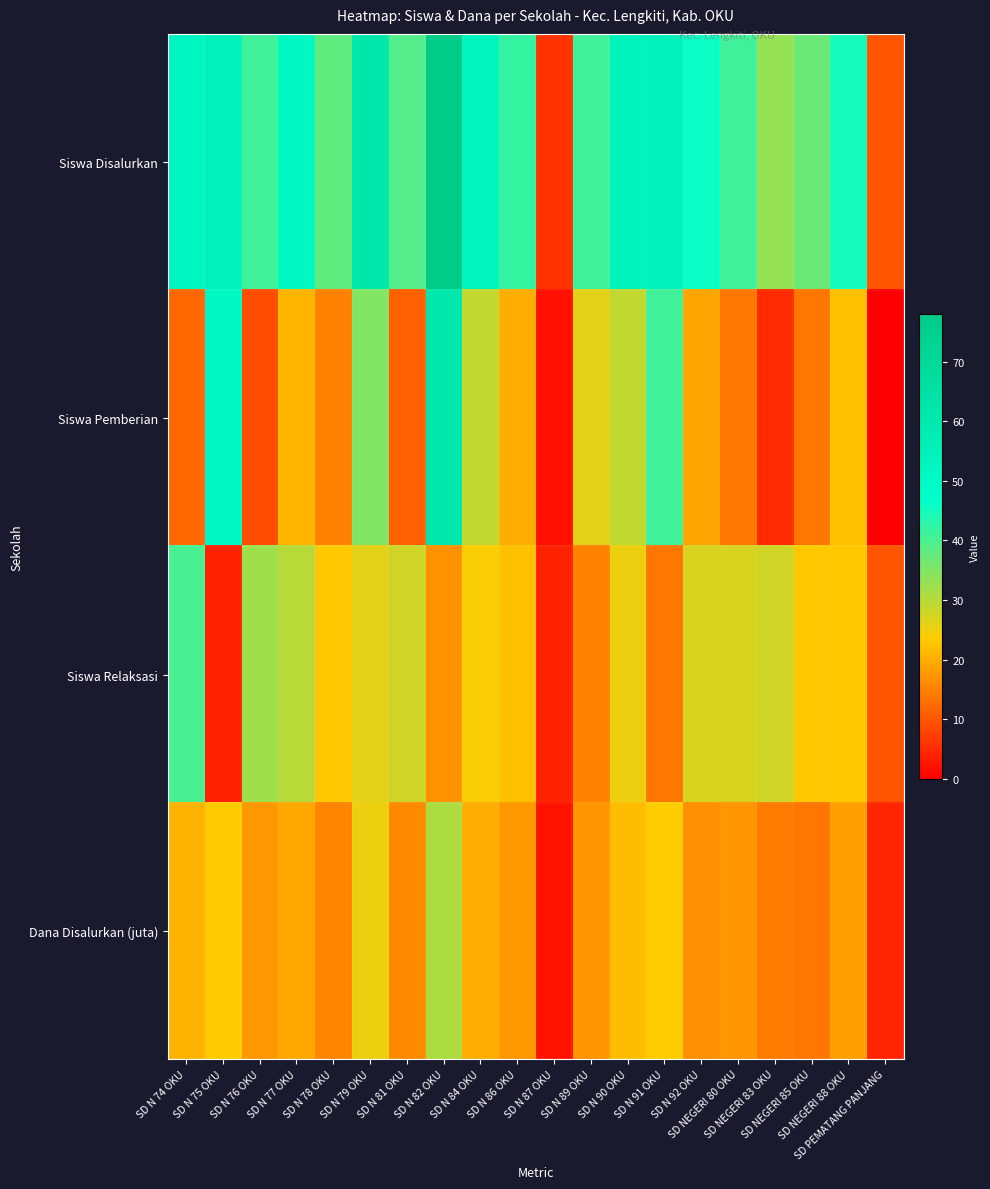

How many data points does each series have?

20